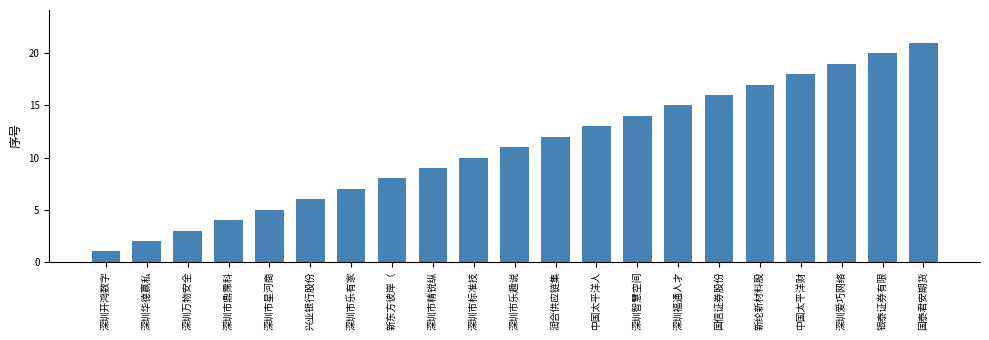

Rank the categories by value from highest to lowest.

国泰君安期货, 银泰证券有限, 深圳爱巧网络, 中国太平洋财, 新纶新材料股, 国信证券股份, 深圳福通人才, 深圳智慧空间, 中国太平洋人, 润合供应链集, 深圳市乐趣说, 深圳市标准技, 深圳市精锐纵, 新东方彼岸（, 深圳市乐有家, 兴业银行股份, 深圳市星河商, 深圳市鼎霈科, 深圳万物安全, 深圳华德赢私, 深圳开鸿数字